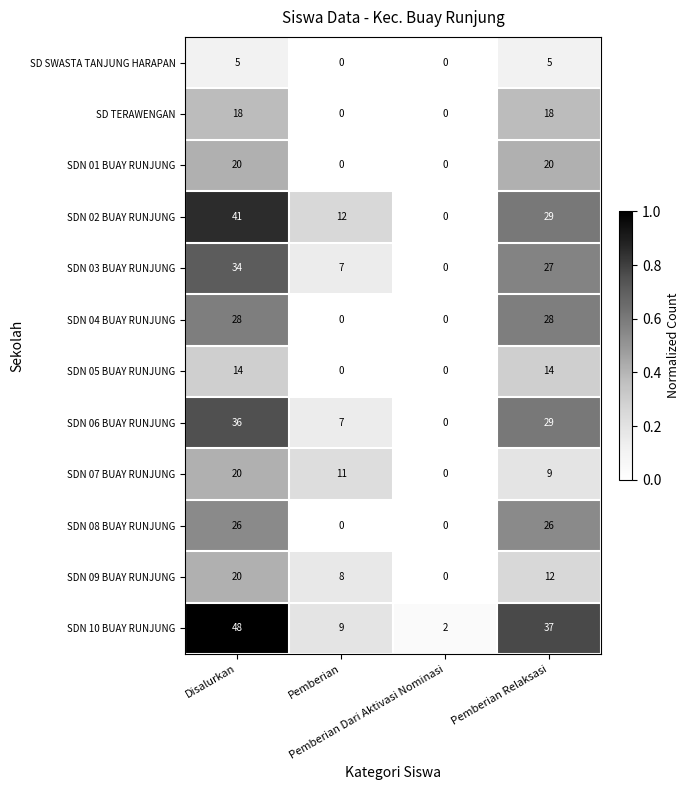

How many data points does each series have?

4